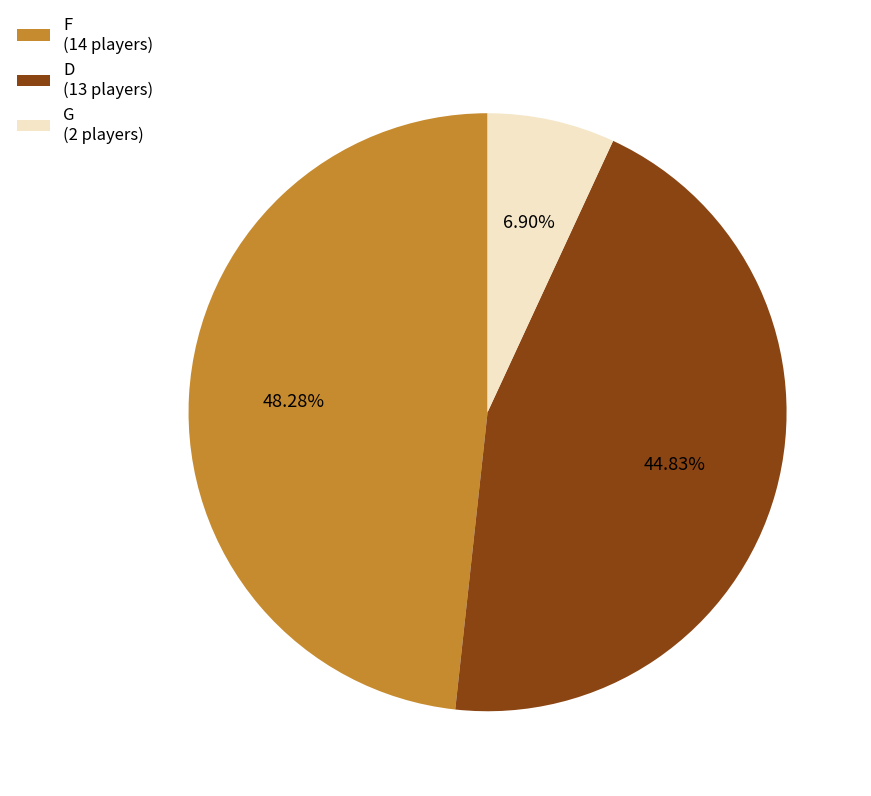

Does D account for over 50% of the chart?

No